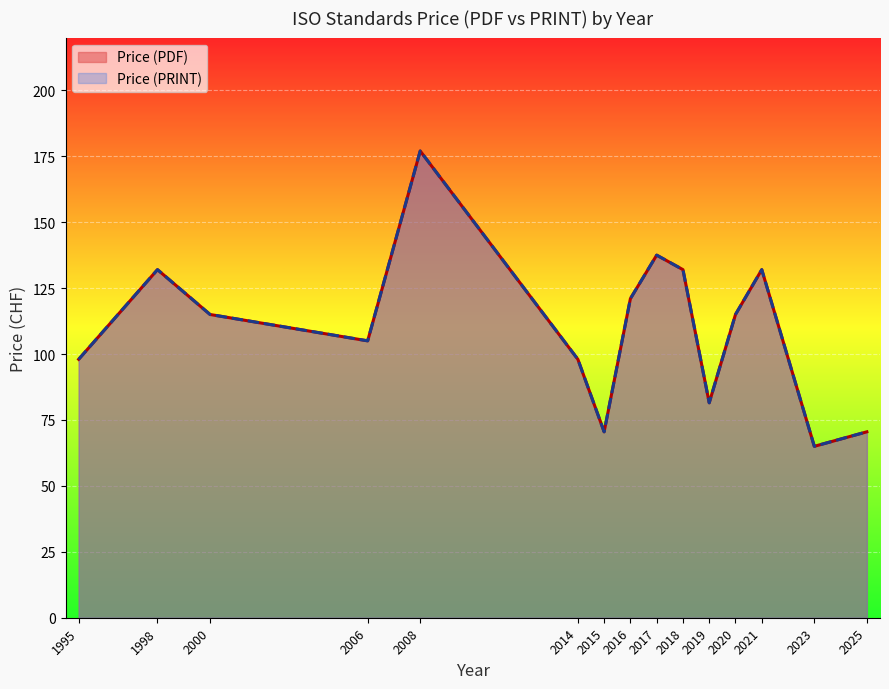

Does the chart display data point markers on the line(s)?

No